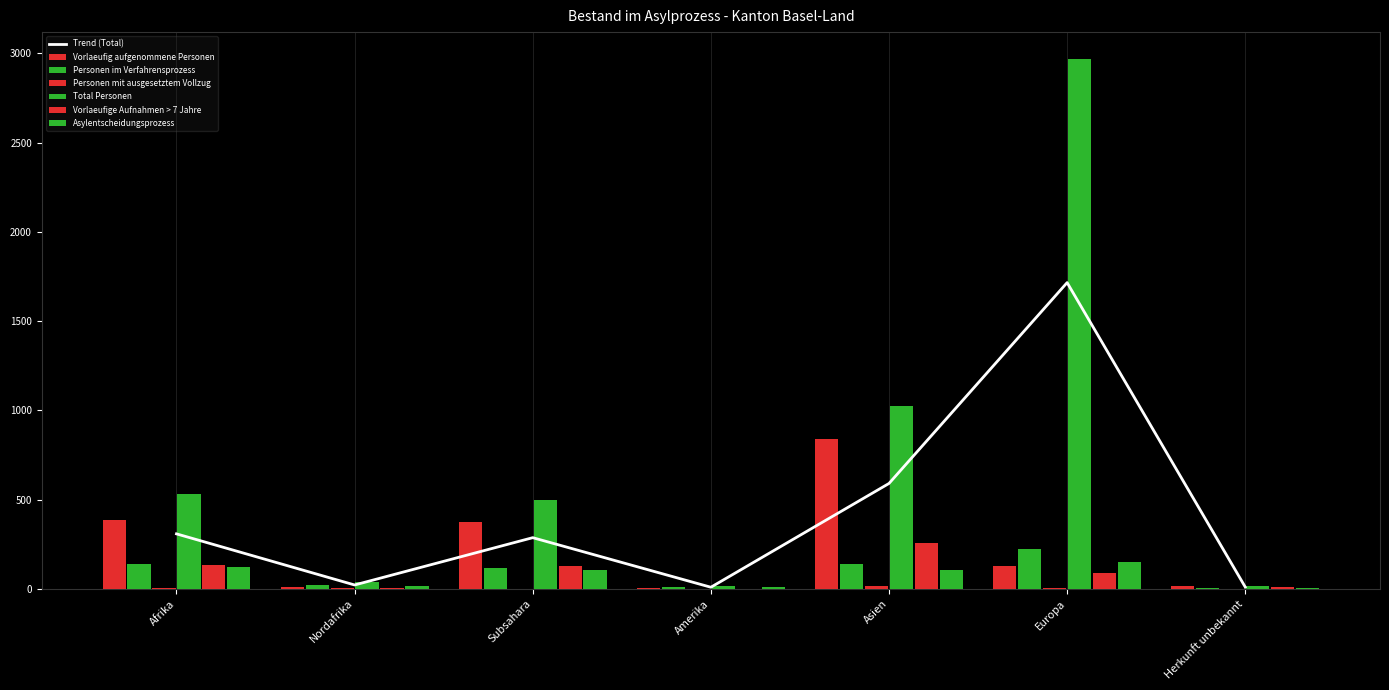

What is the spread (max minus min) of values at Nordafrika?

19.4